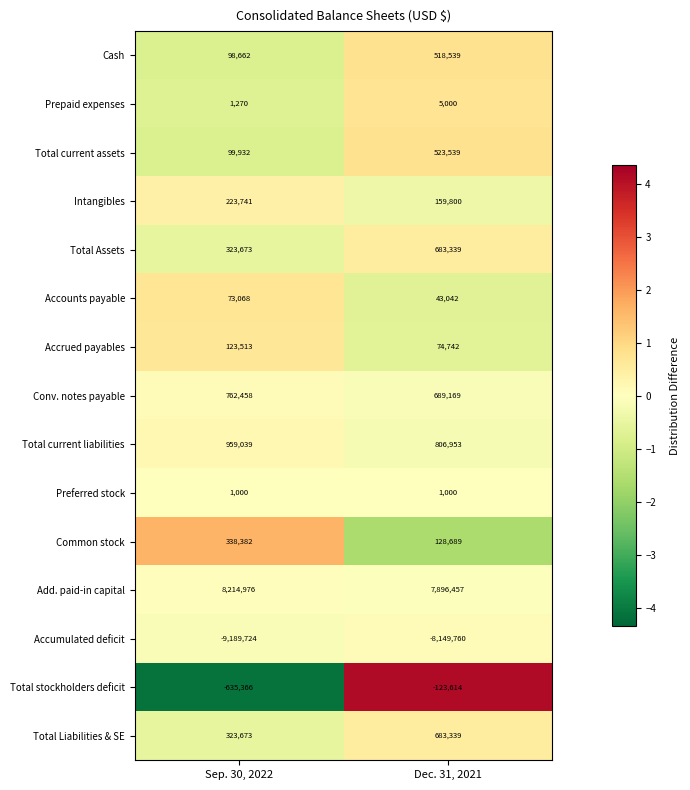

List the labels in order of Total Liabilities & SE value, largest first.

Dec. 31, 2021, Sep. 30, 2022